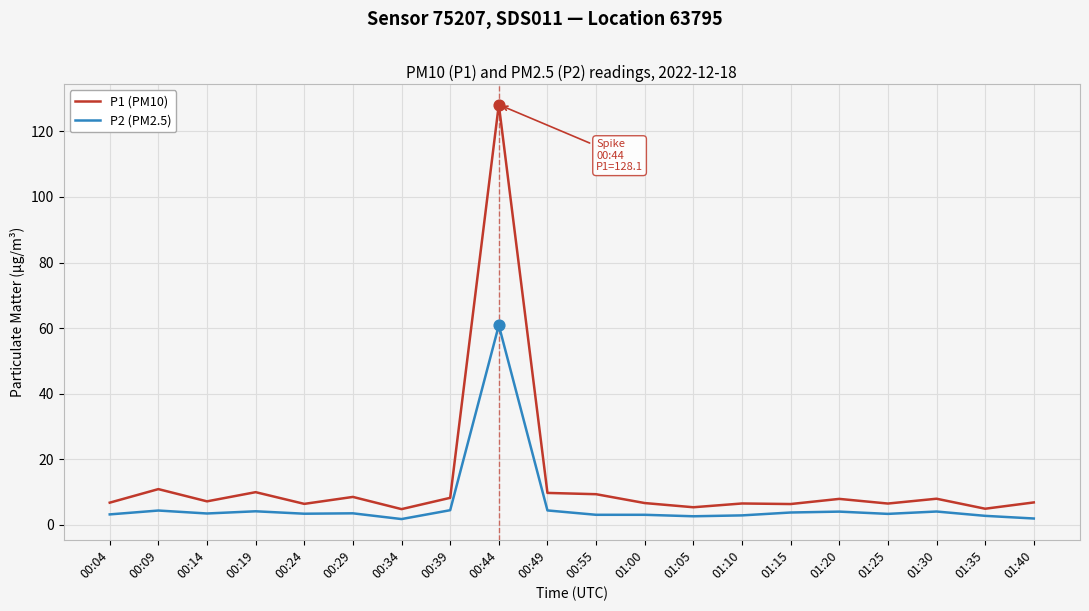

At which category is the sum across all series the highest?

00:44